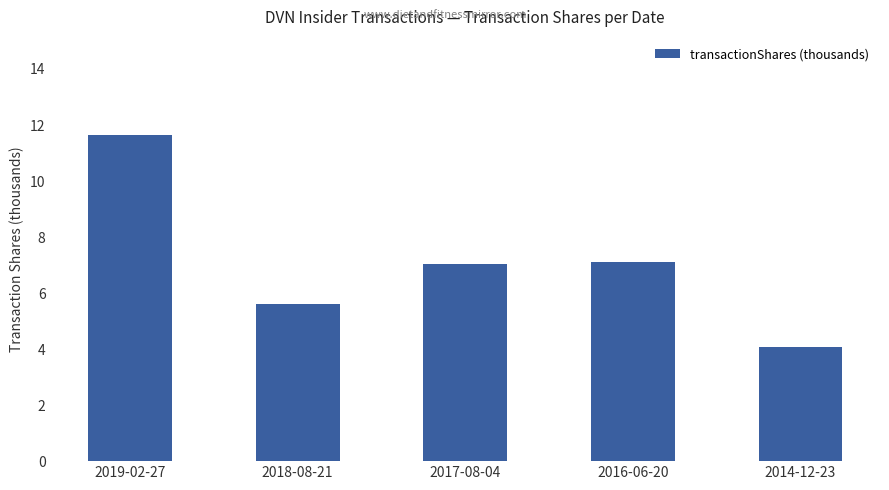

What is the label of the 2nd bar from the right?

2016-06-20